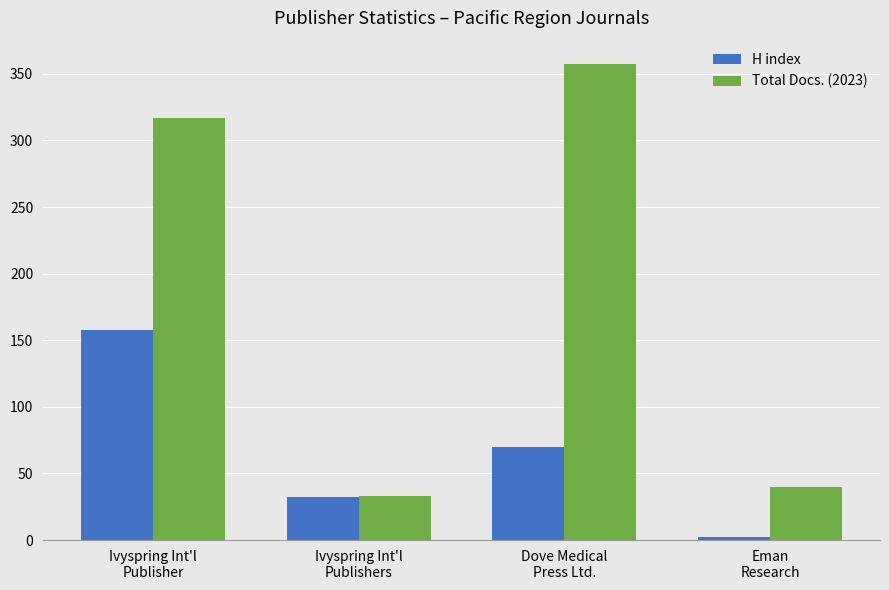

What are all the series names shown in the legend?

H index, Total Docs. (2023)